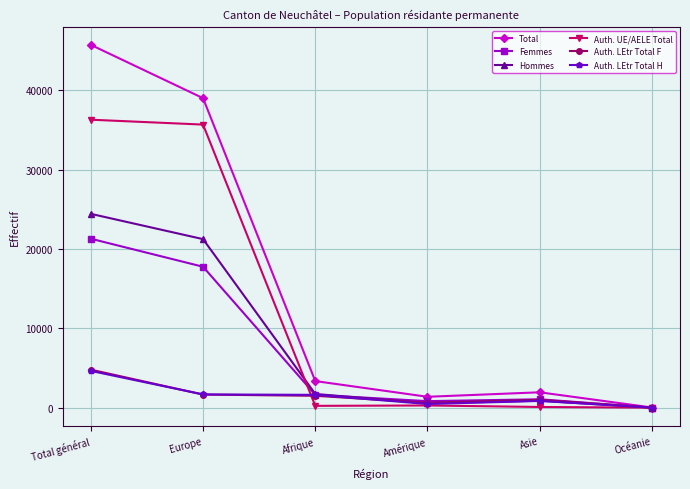

What is the difference between the highest and lowest values at Total général?

41064